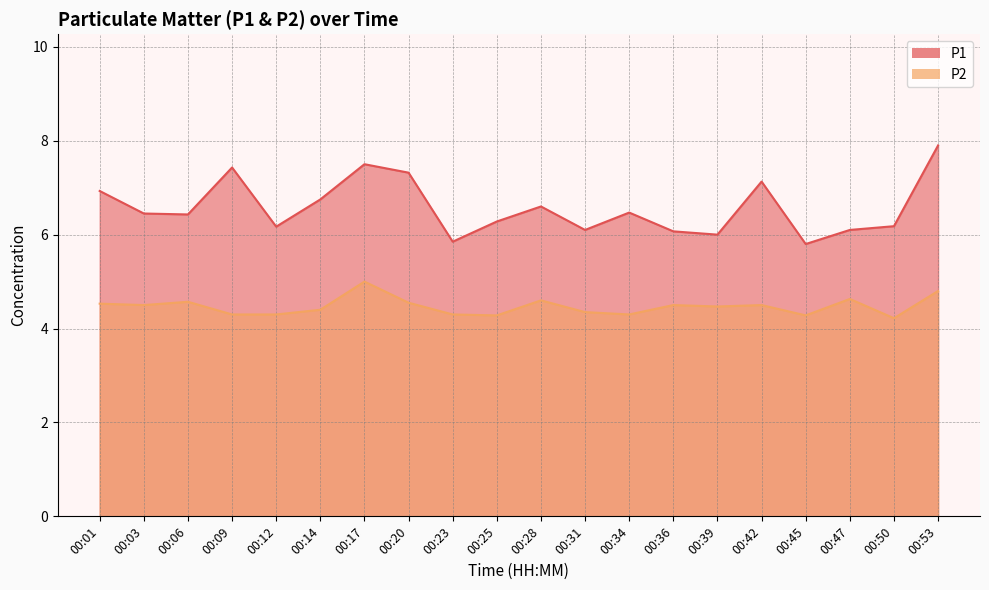

How many interior local valleys does the P2 series have?

6